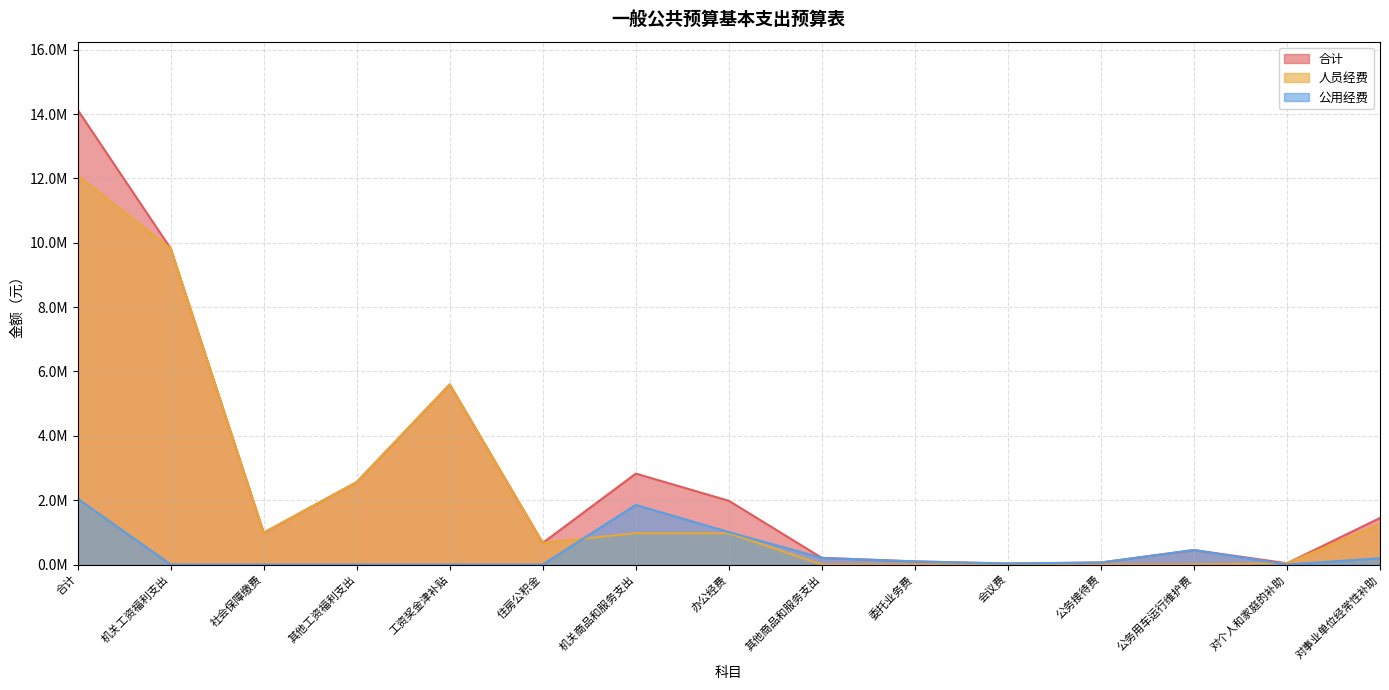

Reading left to right, list all the values displayed in this chart.

合计: 14128565.6	9818751.8	987860.9	2562000.0	5597224.0	671666.9	2825599.2	1979899.2	205680.0	97020.0	30000.0	63000.0	450000.0	38400.0	1445814.7
人员经费: 12081265.6	9818751.8	987860.9	2562000.0	5597224.0	671666.9	973299.2	973299.2	0.0	0.0	0.0	0.0	0.0	38400.0	1250814.7
公用经费: 2047300.0	0.0	0.0	0.0	0.0	0.0	1852300.0	1006600.0	205680.0	97020.0	30000.0	63000.0	450000.0	0.0	195000.0